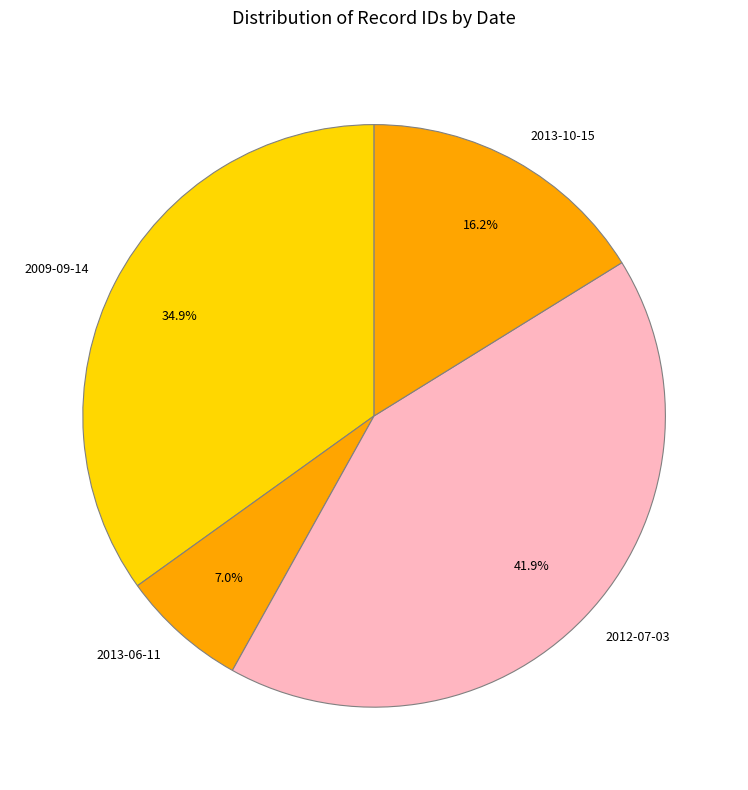

How many slices are in this pie chart?

4